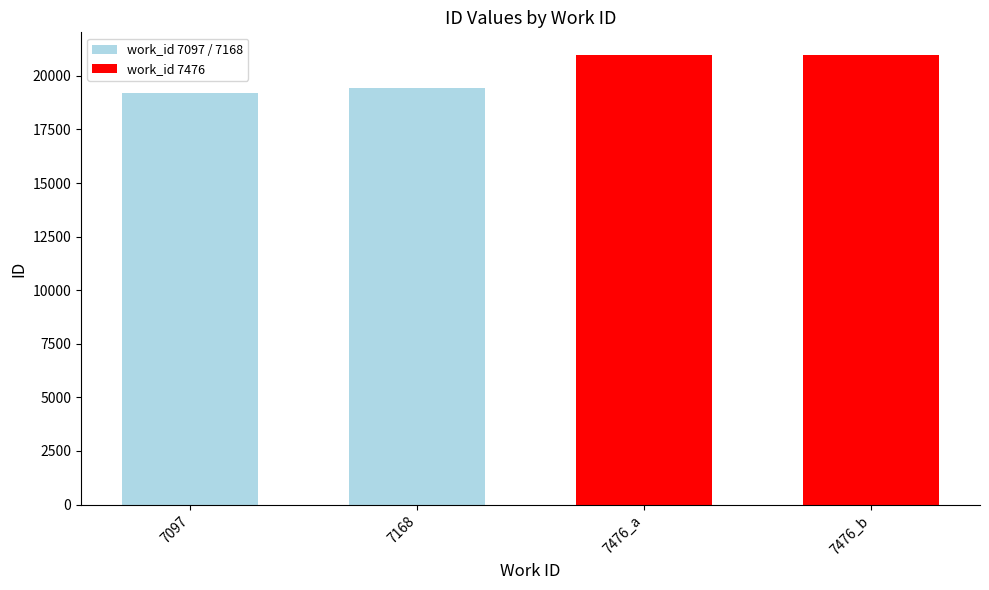

True or false: the data shows 31657 at 7097.

False